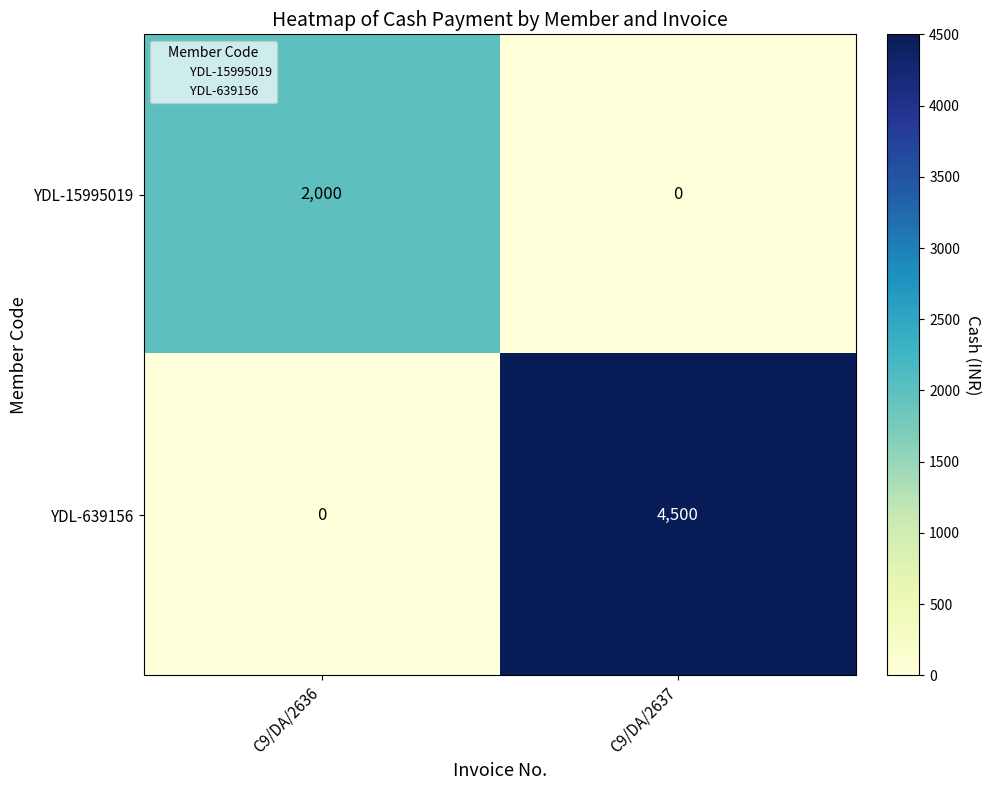

At which category is the sum across all series the highest?

C9/DA/2637